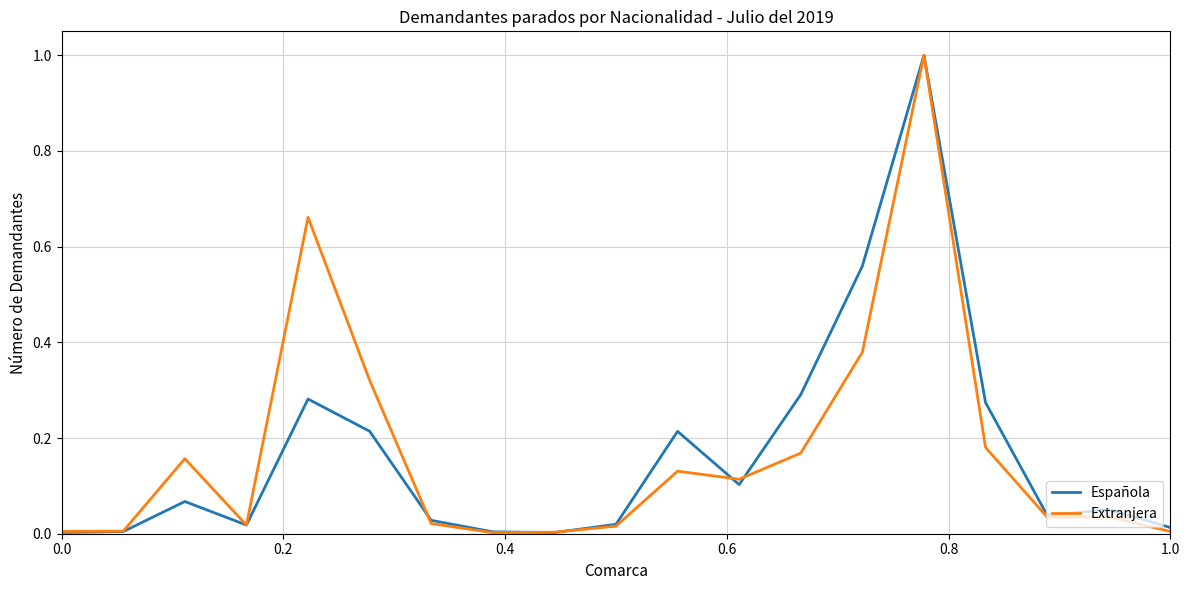

What is the maximum value shown in the chart?

1.0